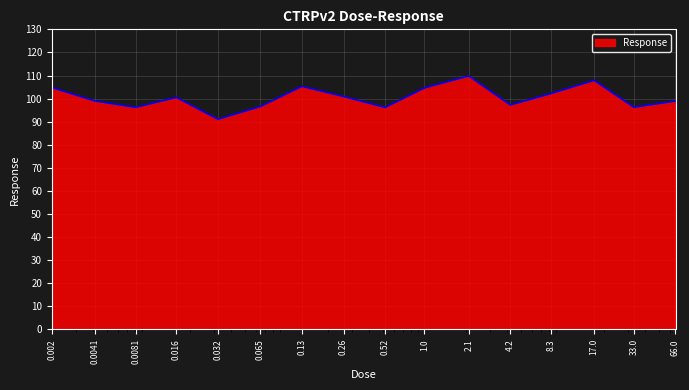

What is the maximum value shown in the chart?

109.8